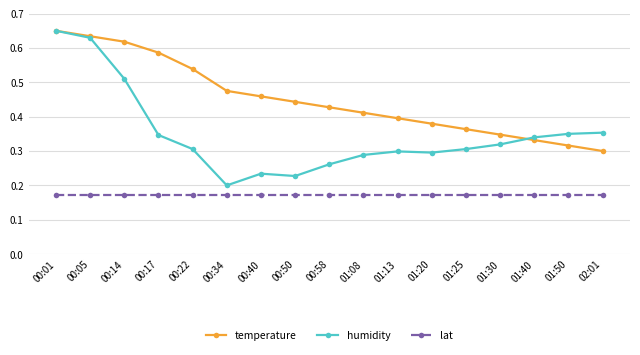

What are all the series names shown in the legend?

temperature, humidity, lat